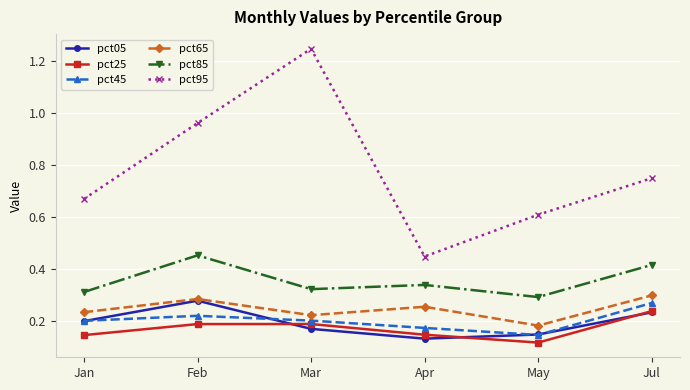

How many lines are shown in the chart?

6